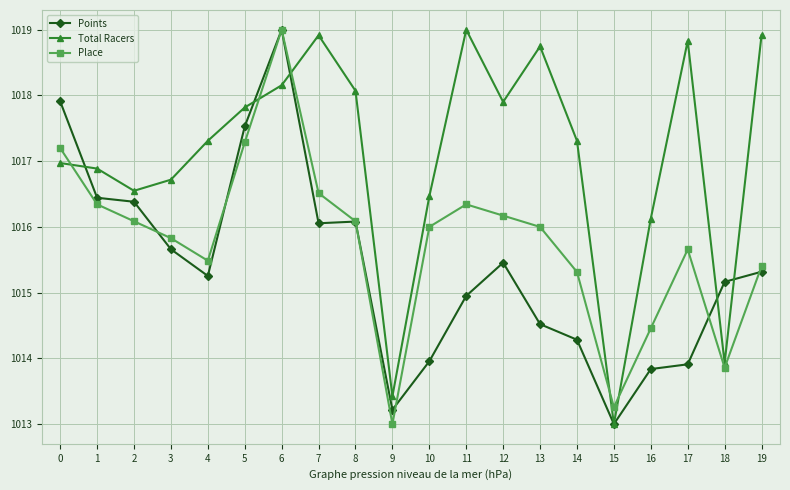

Reading right to left, extract all data points from this chart.

Points: 1015.3	1015.2	1013.9	1013.8	1013.0	1014.3	1014.5	1015.5	1015.0	1014.0	1013.2	1016.1	1016.1	1019.0	1017.5	1015.3	1015.7	1016.4	1016.4	1017.9
Total Racers: 1018.9	1013.9	1018.8	1016.1	1013.0	1017.3	1018.7	1017.9	1019.0	1016.5	1013.4	1018.1	1018.9	1018.2	1017.8	1017.3	1016.7	1016.5	1016.9	1017.0
Place: 1015.4	1013.9	1015.7	1014.5	1013.3	1015.3	1016.0	1016.2	1016.3	1016.0	1013.0	1016.1	1016.5	1019.0	1017.3	1015.5	1015.8	1016.1	1016.3	1017.2